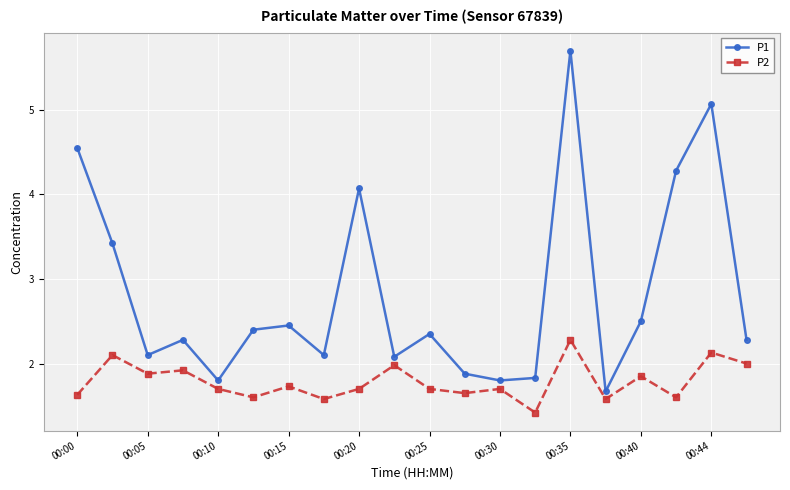

What is the average value of the P2 series?

1.8